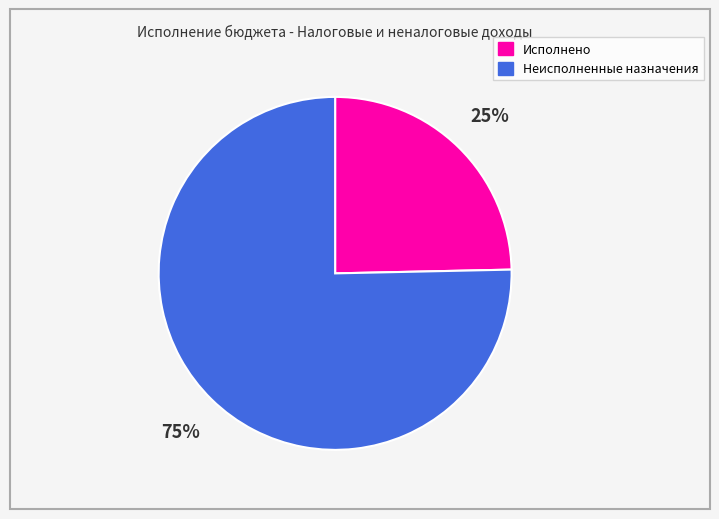

To the nearest percent, what is the average slice percentage?

50%